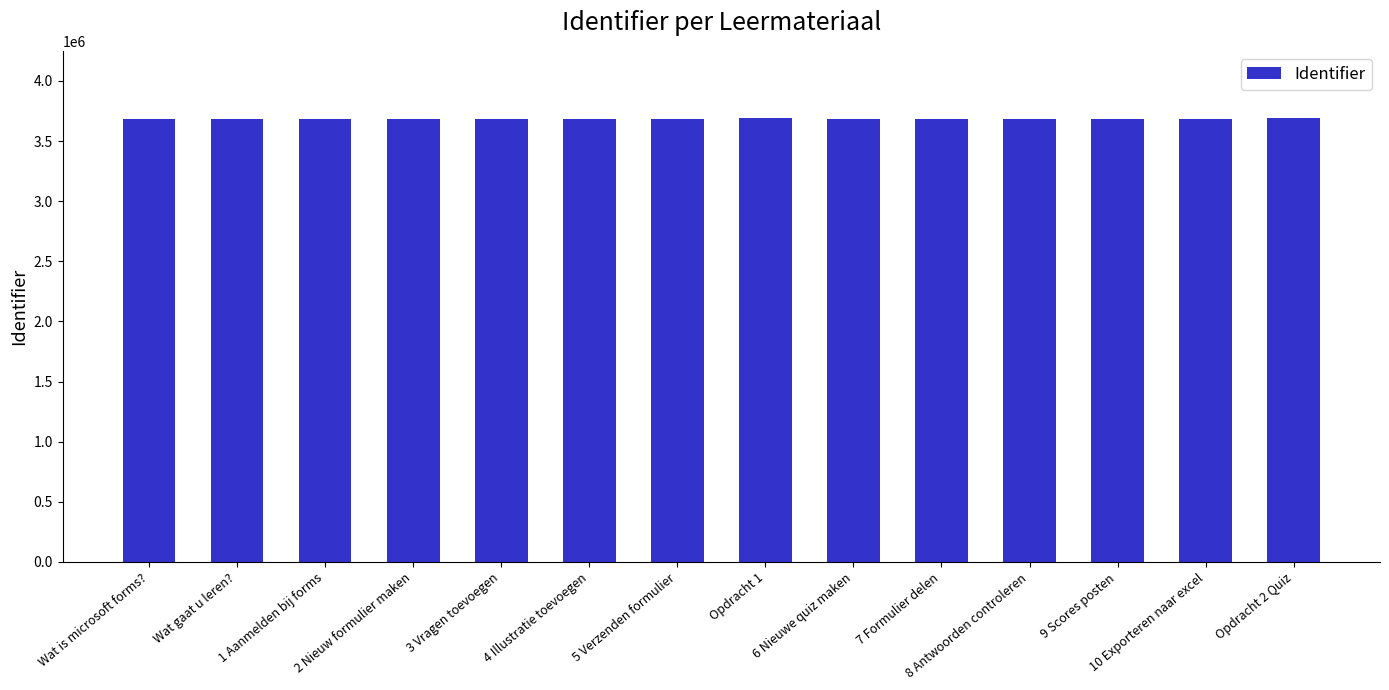

What is the sum of the values at 2 Nieuw formulier maken and 5 Verzenden formulier?

7371877